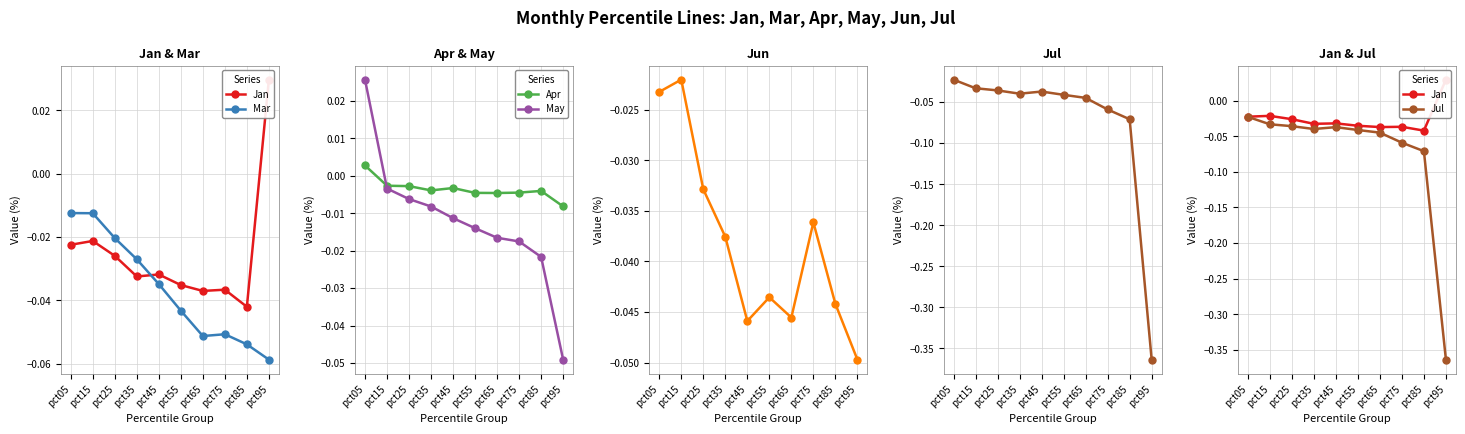

Is the value of Jun at pct85 greater than the value of Apr at pct85?

No